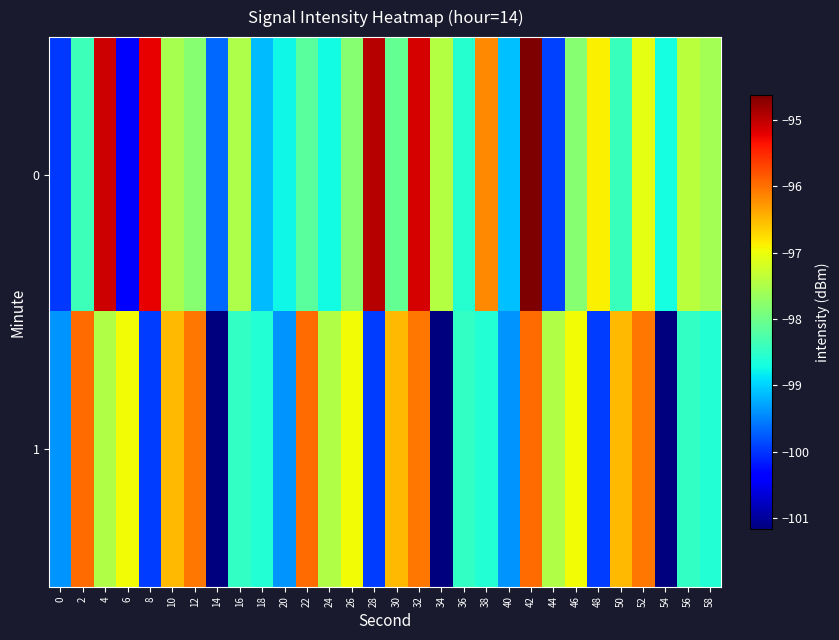

Reading left to right, transcribe all the data shown in this chart.

0: 0=-100.0	2=-98.4	4=-95.1	6=-100.4	8=-95.2	10=-97.6	12=-97.8	14=-99.7	16=-97.5	18=-99.1	20=-98.7	22=-98.2	24=-98.7	26=-97.8	28=-94.9	30=-98.1	32=-95.1	34=-97.4	36=-98.6	38=-96.2	40=-99.1	42=-94.6	44=-99.9	46=-97.8	48=-96.9	50=-98.4	52=-97.1	54=-98.7	56=-97.4	58=-97.6
1: 0=-99.4	2=-96.0	4=-97.5	6=-97.0	8=-99.9	10=-96.5	12=-96.0	14=-101.2	16=-98.5	18=-98.6	20=-99.4	22=-96.0	24=-97.5	26=-97.0	28=-99.9	30=-96.5	32=-96.0	34=-101.2	36=-98.5	38=-98.6	40=-99.4	42=-96.0	44=-97.5	46=-97.0	48=-99.9	50=-96.5	52=-96.0	54=-101.2	56=-98.5	58=-98.6